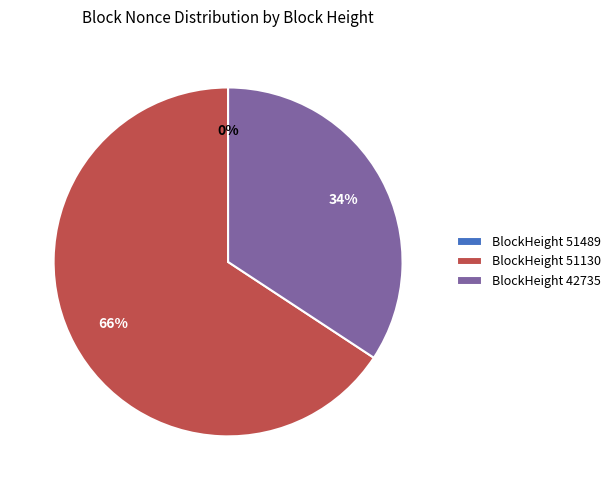

What is the largest slice in the pie chart?

BlockHeight 51130